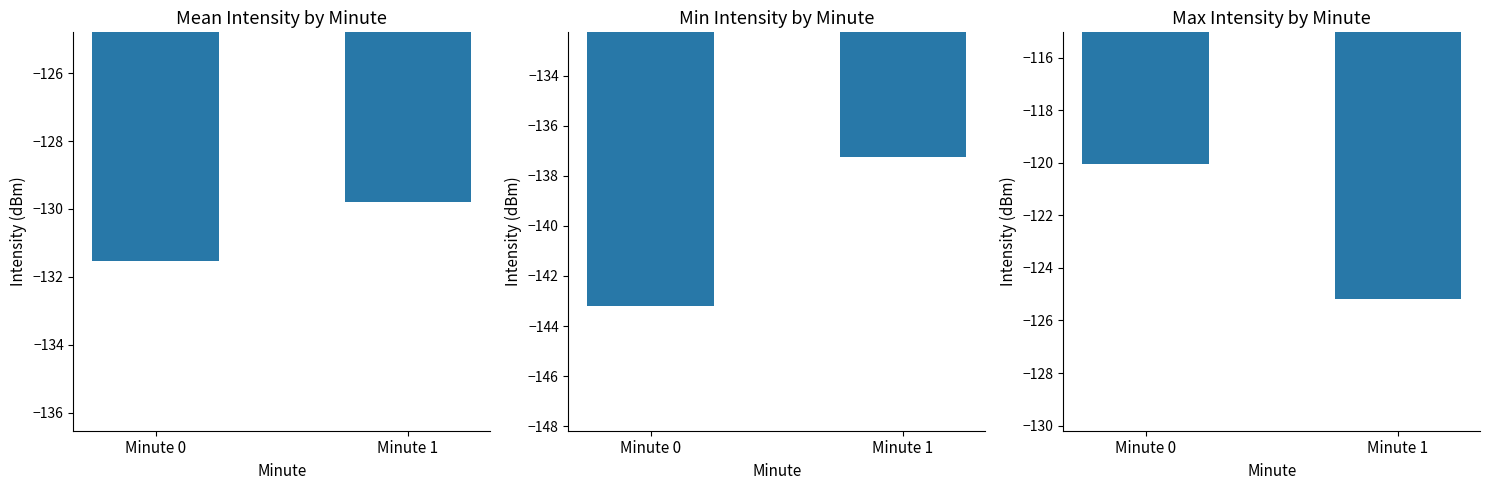

What is the spread (max minus min) of values at Minute 0?

23.2